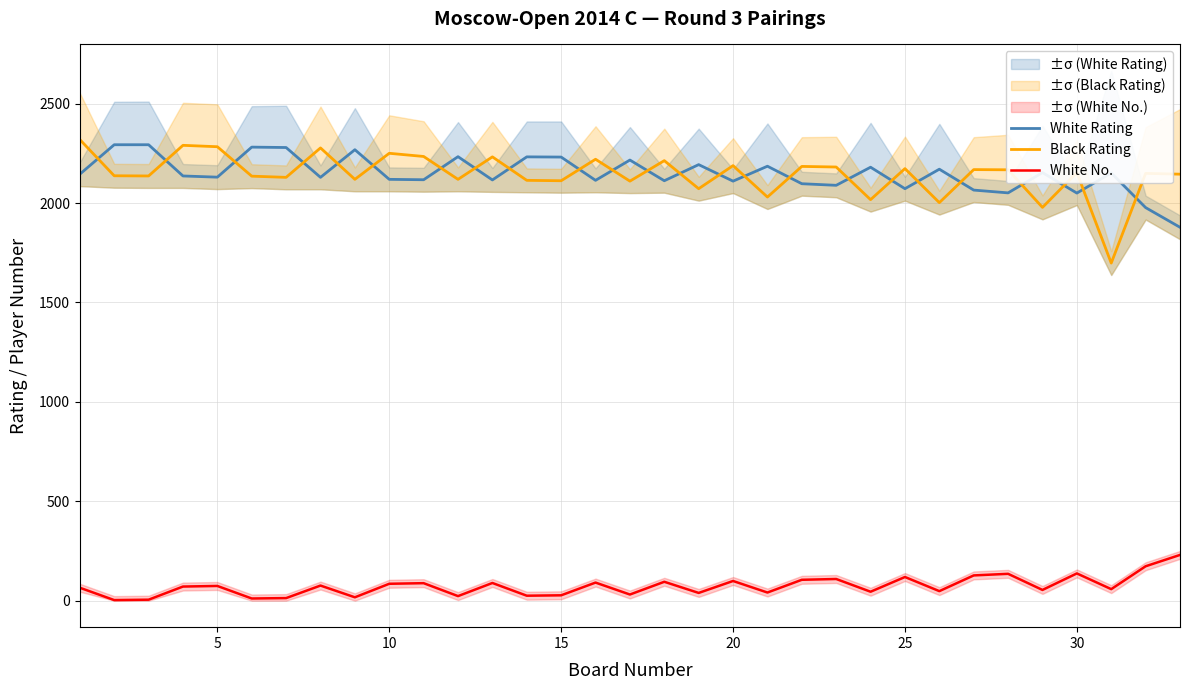

True or false: Black Rating and White No. cross at least once.

False